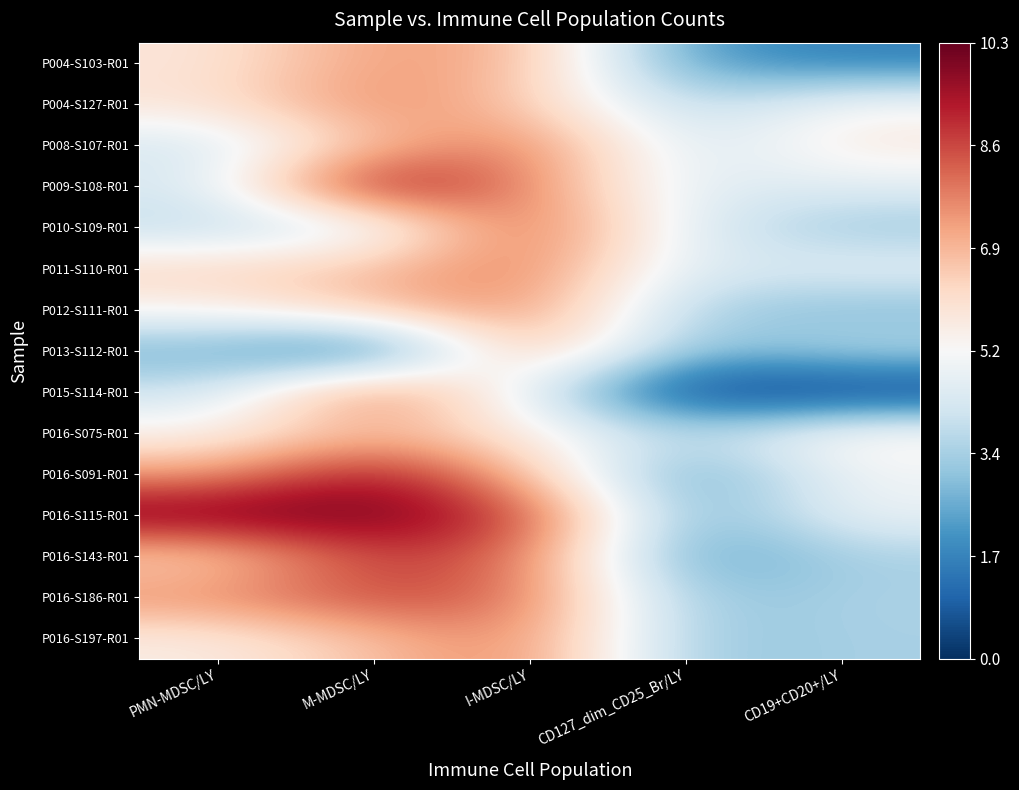

Reading left to right, what are all the values shown in this chart?

P004-S103-R01: PMN-MDSC/LY=5.8	M-MDSC/LY=7.4	I-MDSC/LY=7.0	CD127_dim_CD25_Br/LY=2.2	CD19+CD20+/LY=1.6
P004-S127-R01: PMN-MDSC/LY=5.9	M-MDSC/LY=7.7	I-MDSC/LY=6.5	CD127_dim_CD25_Br/LY=3.6	CD19+CD20+/LY=5.2
P008-S107-R01: PMN-MDSC/LY=4.2	M-MDSC/LY=6.6	I-MDSC/LY=8.0	CD127_dim_CD25_Br/LY=4.0	CD19+CD20+/LY=5.7
P009-S108-R01: PMN-MDSC/LY=4.3	M-MDSC/LY=10.0	I-MDSC/LY=7.7	CD127_dim_CD25_Br/LY=4.4	CD19+CD20+/LY=4.6
P010-S109-R01: PMN-MDSC/LY=3.8	M-MDSC/LY=4.3	I-MDSC/LY=8.5	CD127_dim_CD25_Br/LY=4.4	CD19+CD20+/LY=3.2
P011-S110-R01: PMN-MDSC/LY=6.3	M-MDSC/LY=6.7	I-MDSC/LY=8.0	CD127_dim_CD25_Br/LY=4.2	CD19+CD20+/LY=4.7
P012-S111-R01: PMN-MDSC/LY=5.4	M-MDSC/LY=6.7	I-MDSC/LY=7.7	CD127_dim_CD25_Br/LY=3.5	CD19+CD20+/LY=2.9
P013-S112-R01: PMN-MDSC/LY=2.6	M-MDSC/LY=0.7	I-MDSC/LY=7.6	CD127_dim_CD25_Br/LY=2.8	CD19+CD20+/LY=3.7
P015-S114-R01: PMN-MDSC/LY=4.1	M-MDSC/LY=8.3	I-MDSC/LY=4.6	CD127_dim_CD25_Br/LY=0.0	CD19+CD20+/LY=0.0
P016-S075-R01: PMN-MDSC/LY=5.3	M-MDSC/LY=6.9	I-MDSC/LY=5.6	CD127_dim_CD25_Br/LY=3.6	CD19+CD20+/LY=5.6
P016-S091-R01: PMN-MDSC/LY=7.3	M-MDSC/LY=9.7	I-MDSC/LY=6.8	CD127_dim_CD25_Br/LY=2.1	CD19+CD20+/LY=5.0
P016-S115-R01: PMN-MDSC/LY=10.3	M-MDSC/LY=10.2	I-MDSC/LY=8.8	CD127_dim_CD25_Br/LY=2.4	CD19+CD20+/LY=4.9
P016-S143-R01: PMN-MDSC/LY=6.2	M-MDSC/LY=8.8	I-MDSC/LY=8.1	CD127_dim_CD25_Br/LY=2.1	CD19+CD20+/LY=3.5
P016-S186-R01: PMN-MDSC/LY=7.6	M-MDSC/LY=8.7	I-MDSC/LY=8.1	CD127_dim_CD25_Br/LY=3.0	CD19+CD20+/LY=3.5
P016-S197-R01: PMN-MDSC/LY=5.5	M-MDSC/LY=6.7	I-MDSC/LY=7.9	CD127_dim_CD25_Br/LY=3.1	CD19+CD20+/LY=3.5